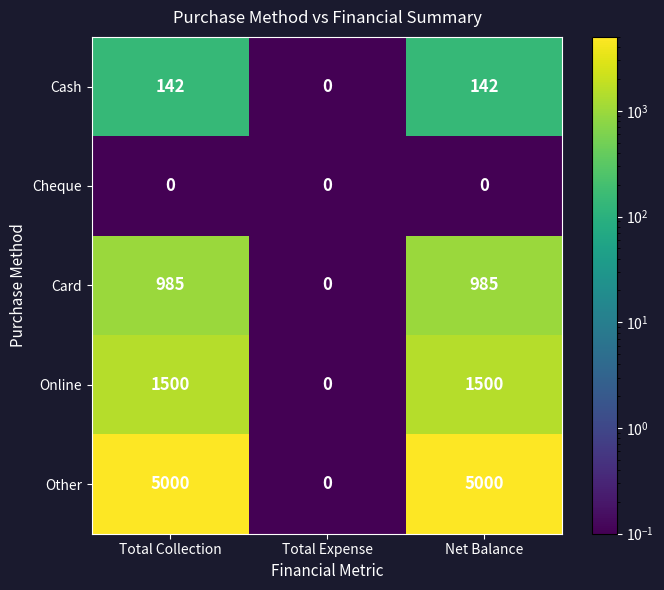

Is the value of Online at Total Expense greater than the value of Cash at Total Collection?

No